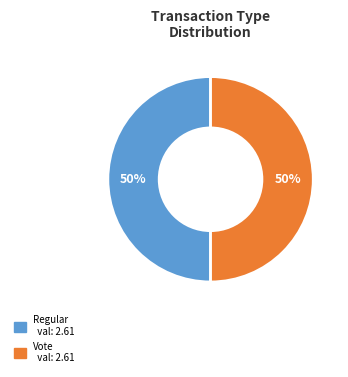

Is it true that Regular is 1% of the pie?

False